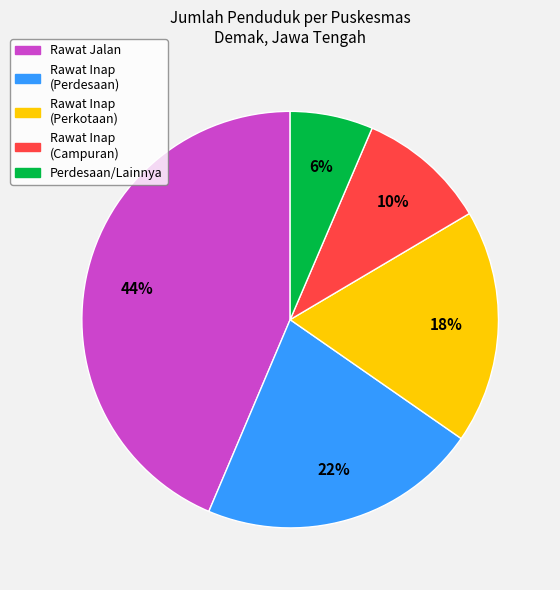

Is there any slice that represents more than half of the pie?

No